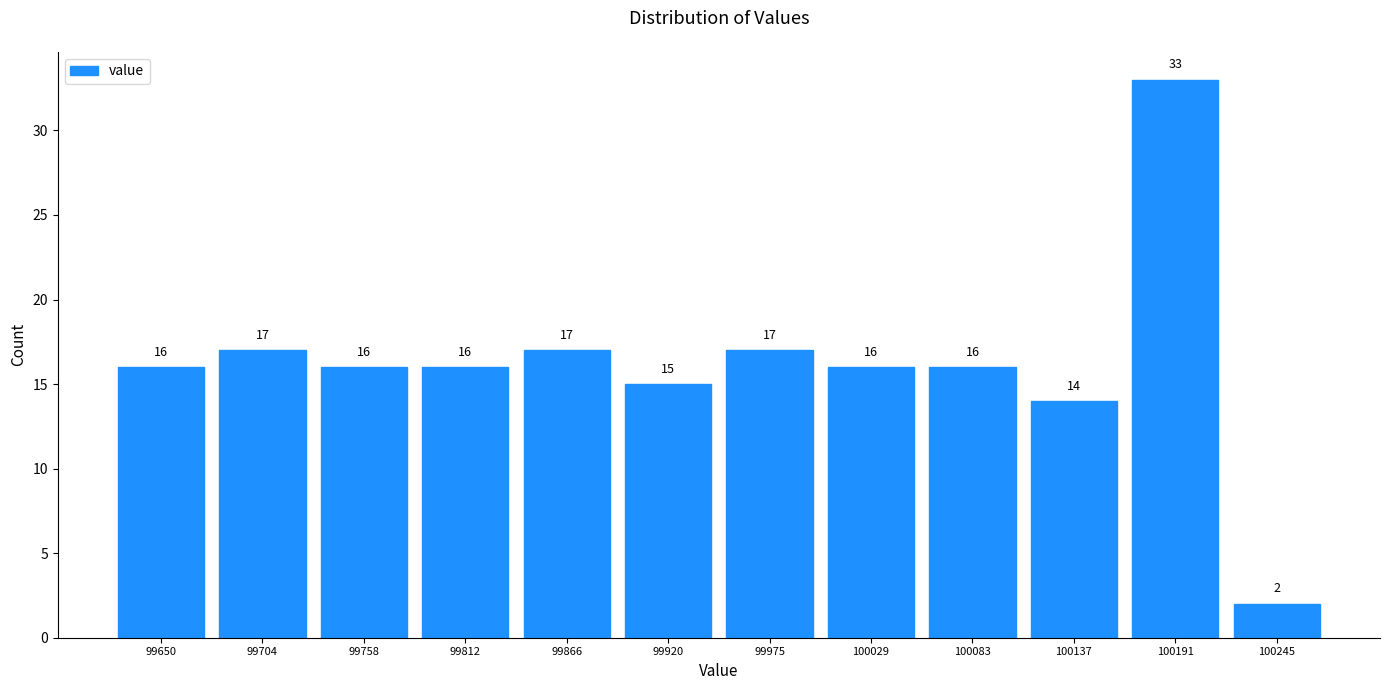

Reading right to left, extract all data points from this chart.

2	33	14	16	16	17	15	17	16	16	17	16